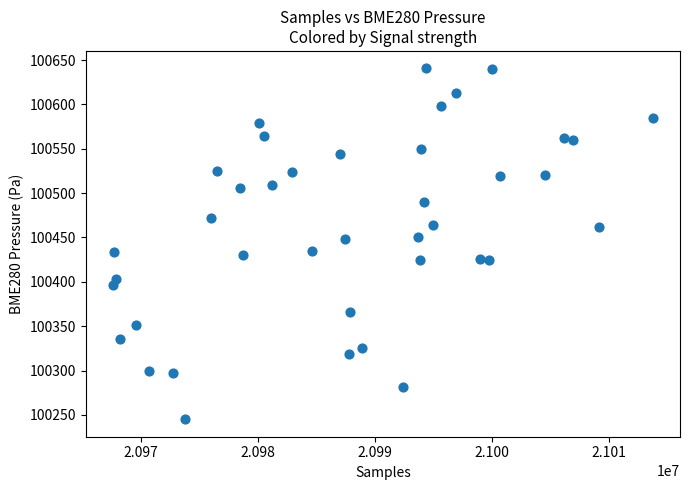

What is the range of Y values (max minus min)?

395.2